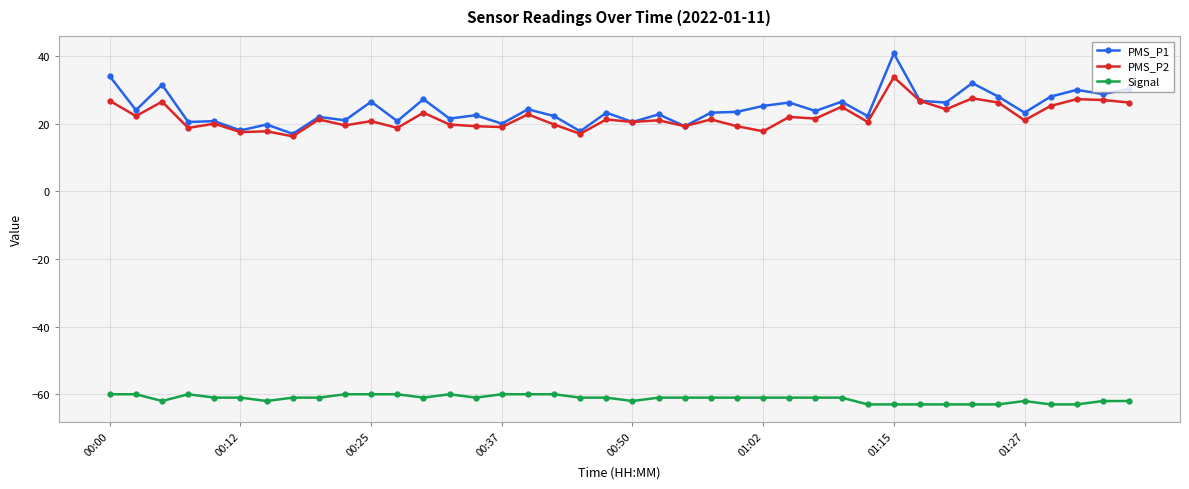

How many categories are shown in the chart?

40